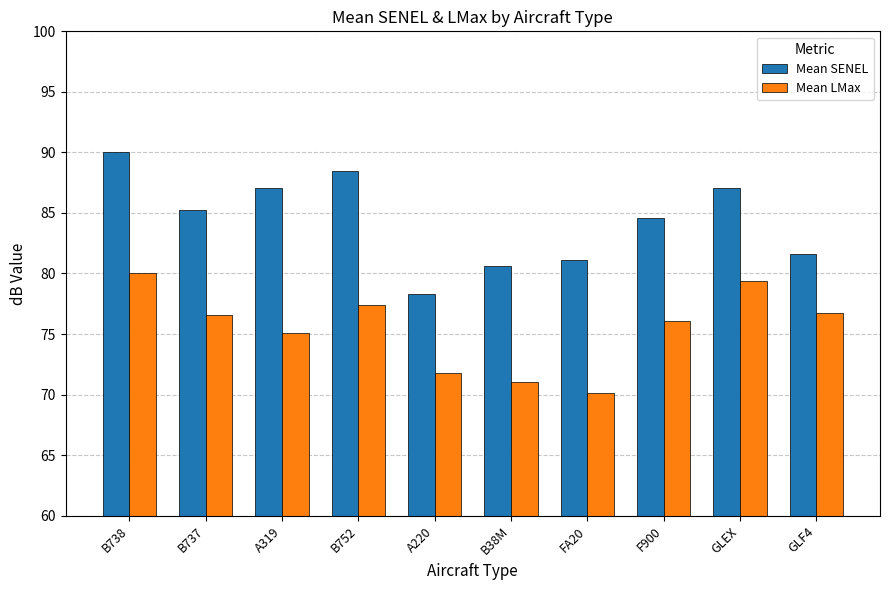

What is the value of the Mean LMax bar at the 9th from the left?

79.4